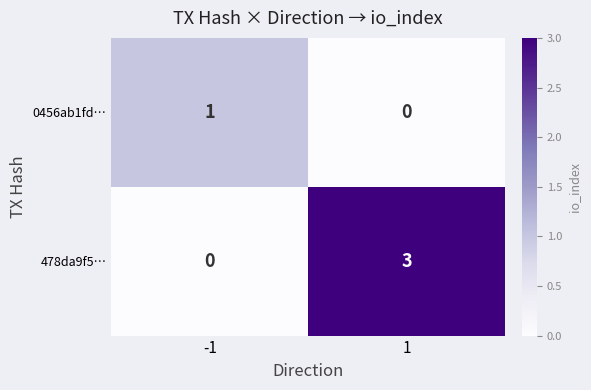

How many categories are shown in the chart?

2